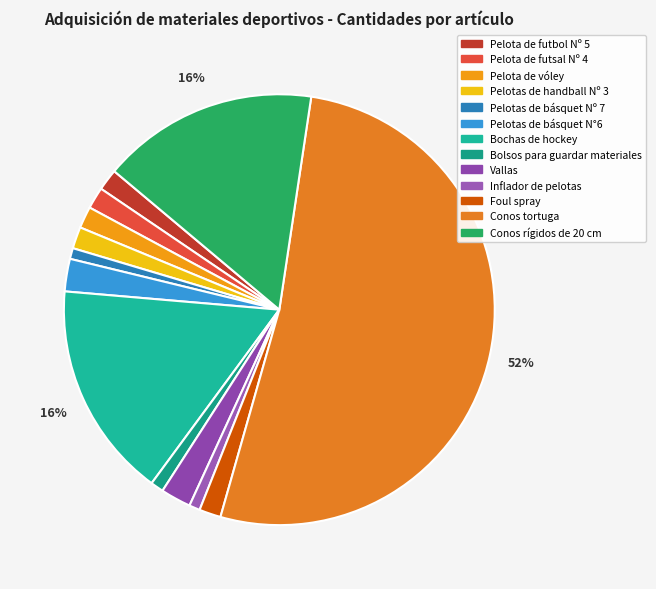

To the nearest percent, what portion does Pelota de futsal Nº 4 represent?

2%